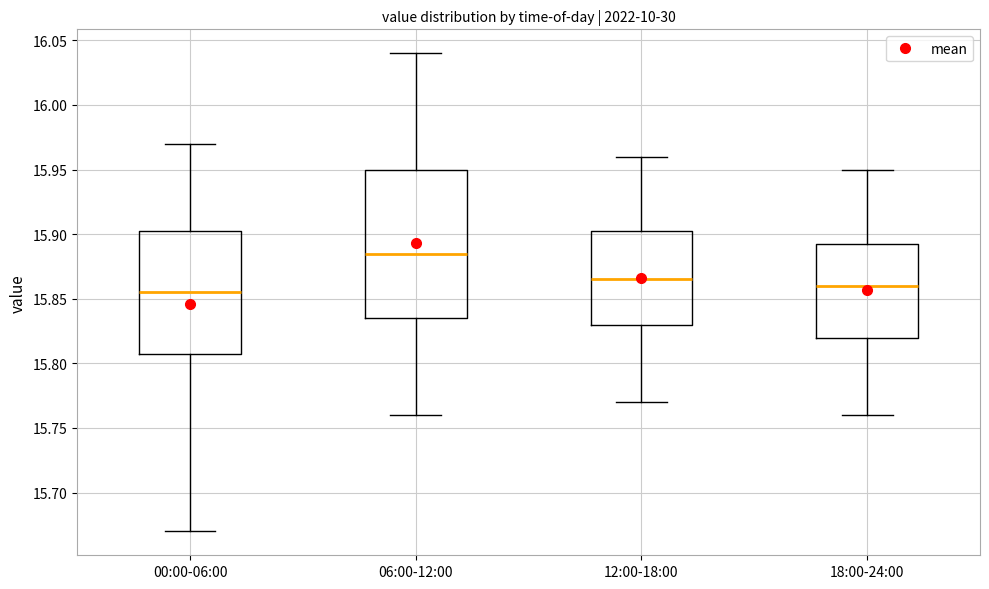

Where is the lower edge of the box for 06:00-12:00 on the y-axis? The values are not printed on the chart, so give them approximately, as read against the axis.

15.835